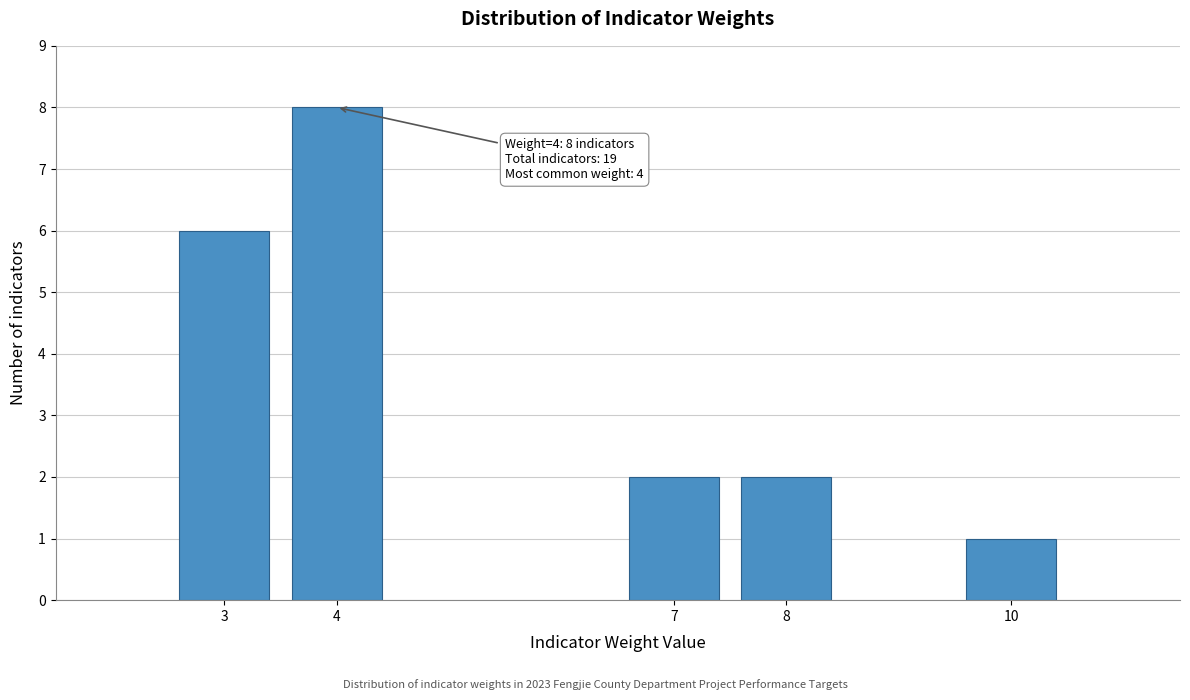

Reading left to right, transcribe all the data shown in this chart.

6	8	2	2	1